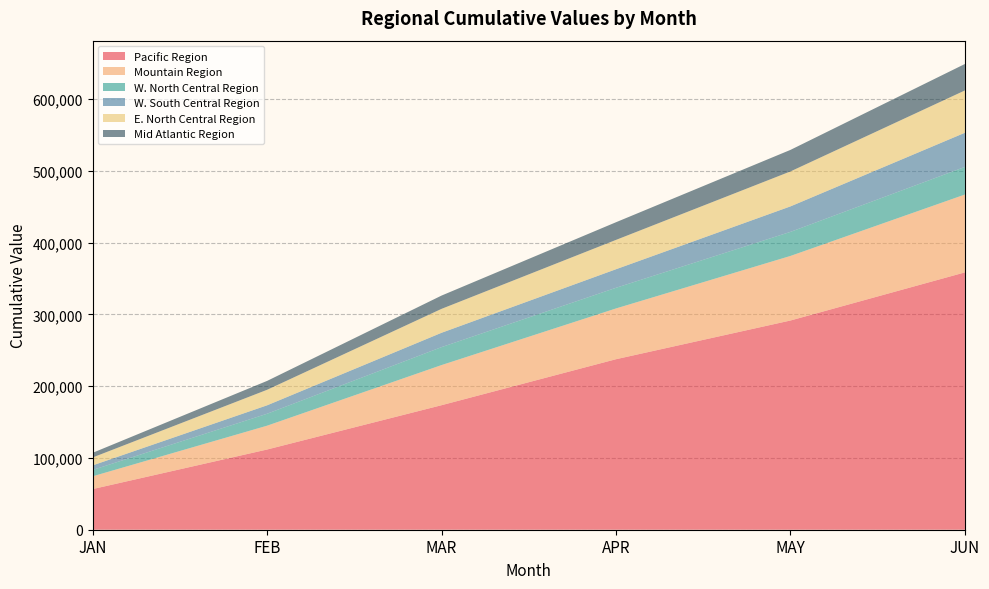

Reading left to right, transcribe all the data shown in this chart.

Pacific Region: JAN=56606.9	FEB=111721.7	MAR=173443.4	APR=237501.2	MAY=291417.4	JUN=358450.9
Mountain Region: JAN=17791.1	FEB=33175.6	MAR=55899.8	APR=70708.5	MAY=89928.8	JUN=108447.6
W. North Central Region: JAN=8861.0	FEB=16658.2	MAR=25023.4	APR=28783.4	MAY=33530.5	JUN=38463.8
W. South Central Region: JAN=6352.9	FEB=11749.1	MAR=19967.0	APR=25850.8	MAY=35499.0	JUN=47588.1
E. North Central Region: JAN=11037.5	FEB=21612.5	MAR=33321.3	APR=40868.0	MAY=48696.1	JUN=58943.6
Mid Atlantic Region: JAN=6469.6	FEB=12372.8	MAR=18491.1	APR=24589.8	MAY=29998.2	JUN=36869.8